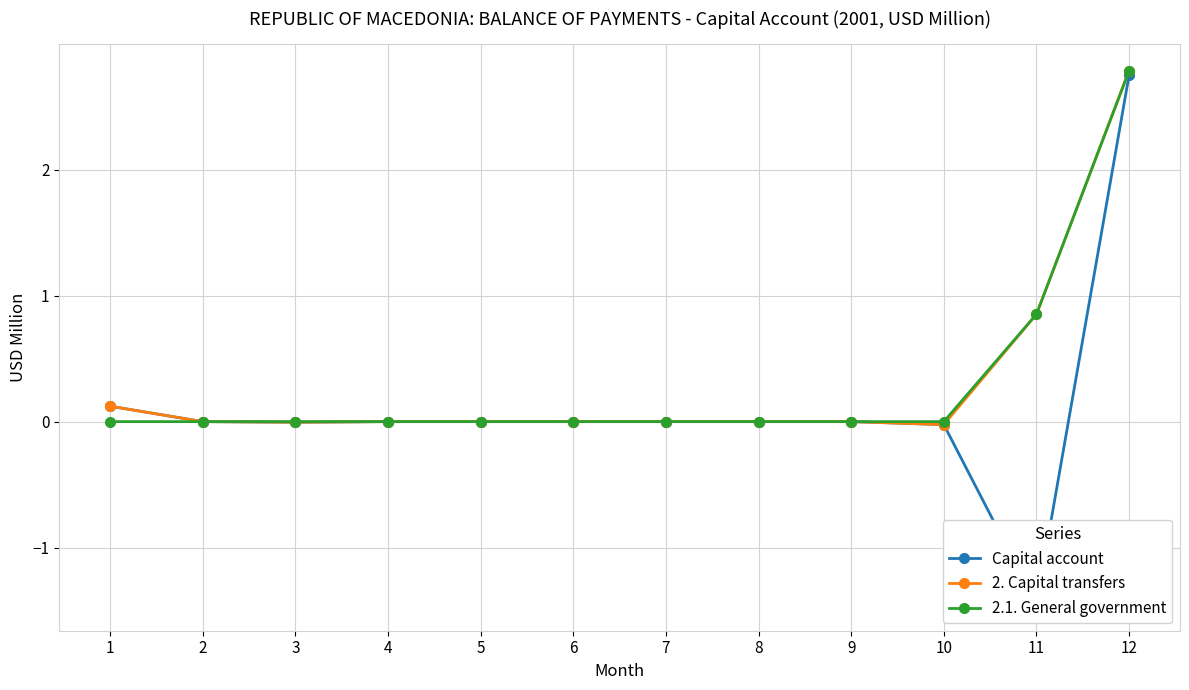

What is the total value across all series at 1?

0.2